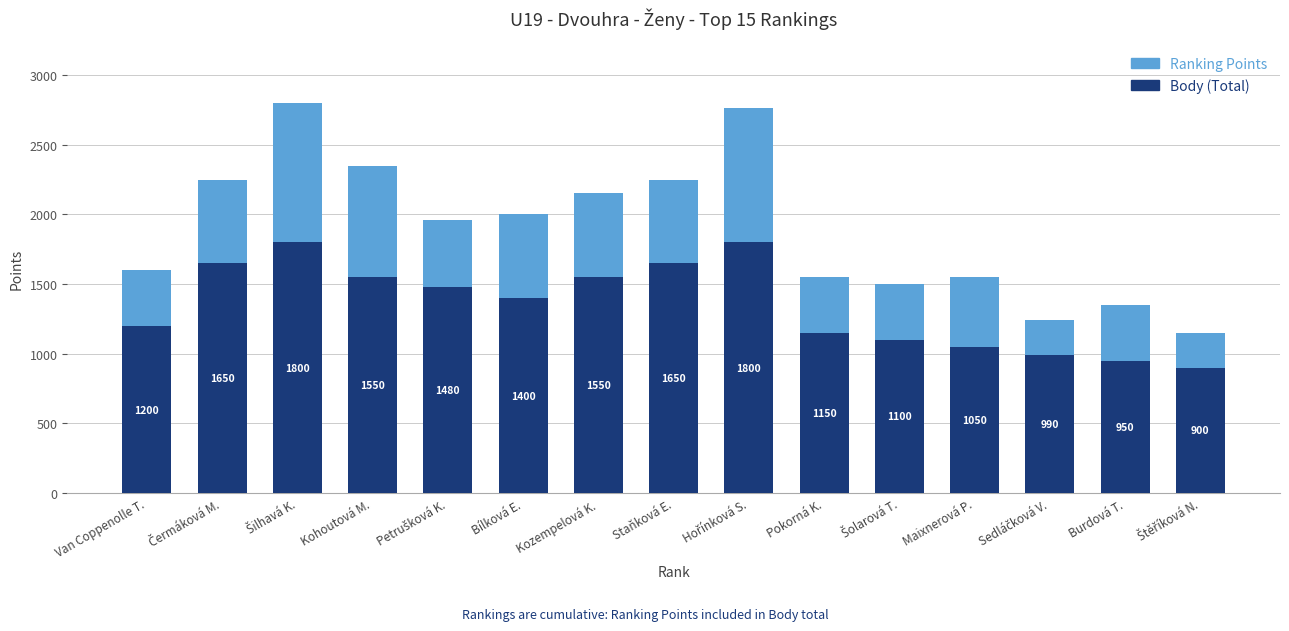

Where is Body (Total) nearest to the value 1350?

Bílková E.